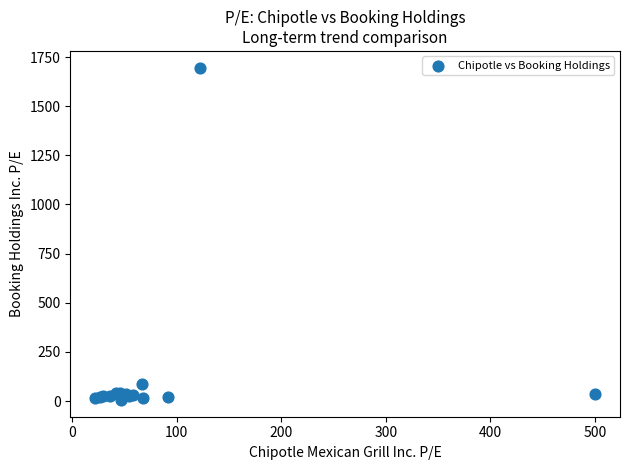

What Y value in the scatter plot is closest to 850?

86.7